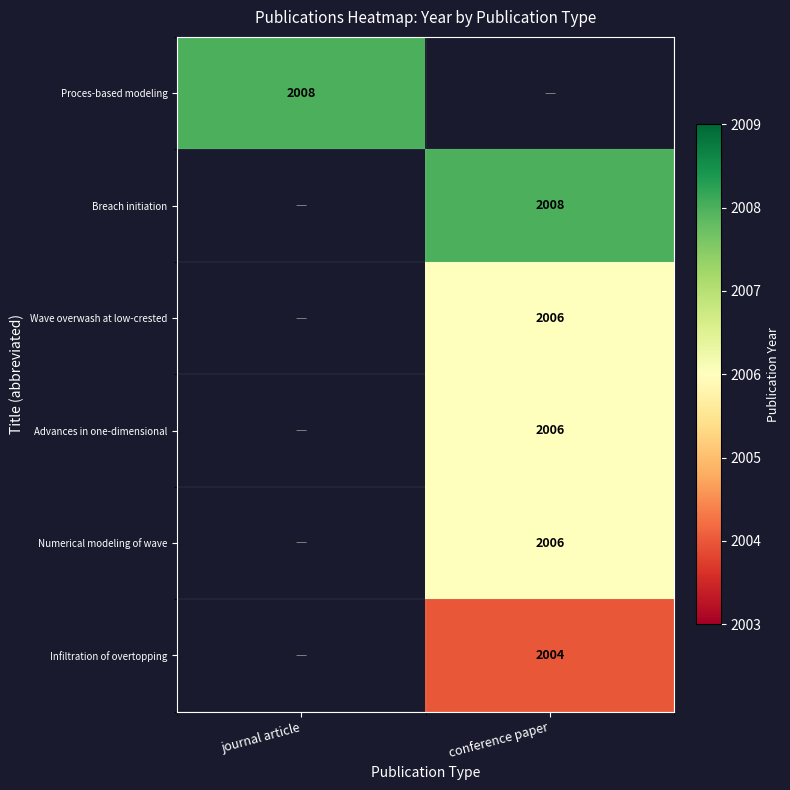

The value of Proces-based modeling at journal article is 2008. True or false?

True